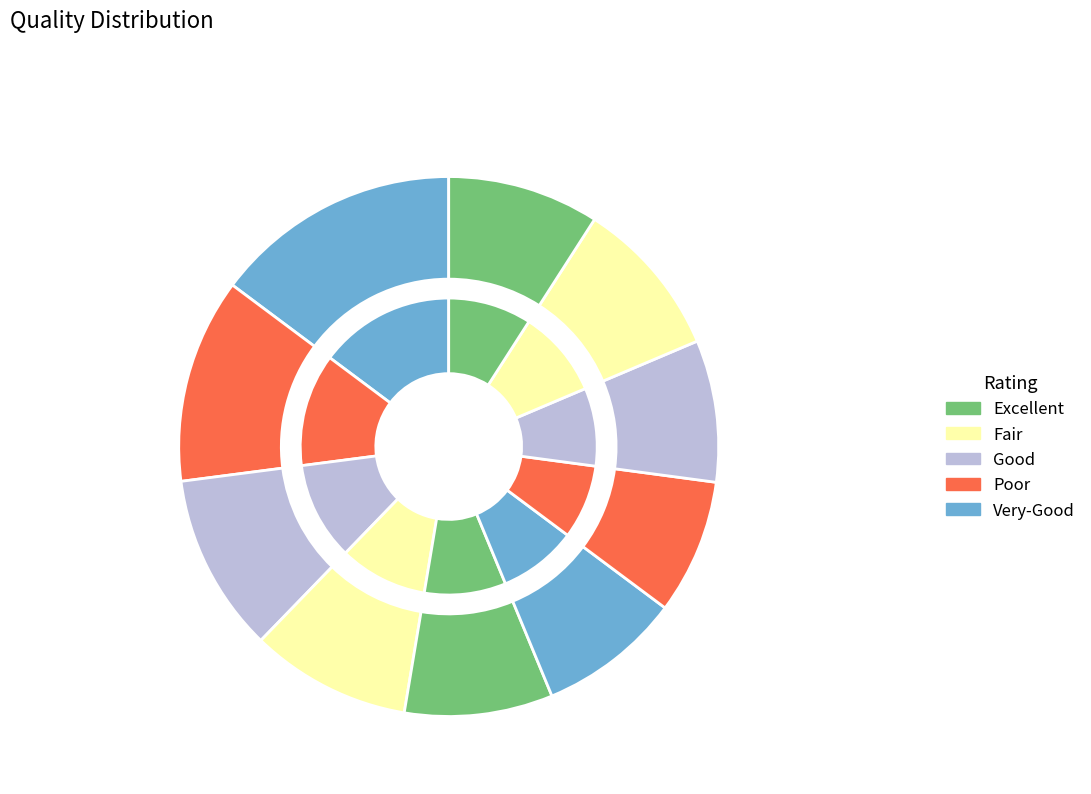

What percentage do pct25 and pct85 together represent?

20.2%